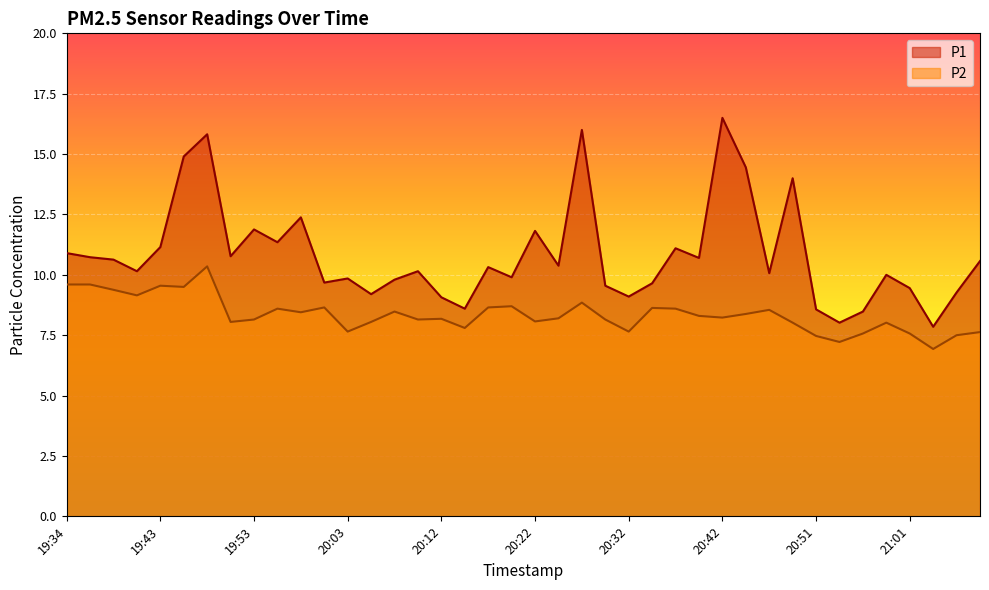

Where is the first local maximum for P2?

19:43